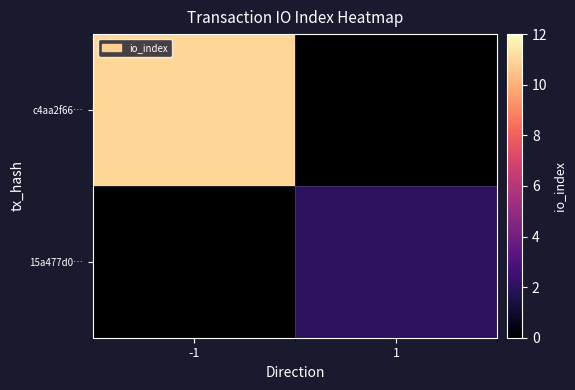

How many distinct data groups are displayed?

2